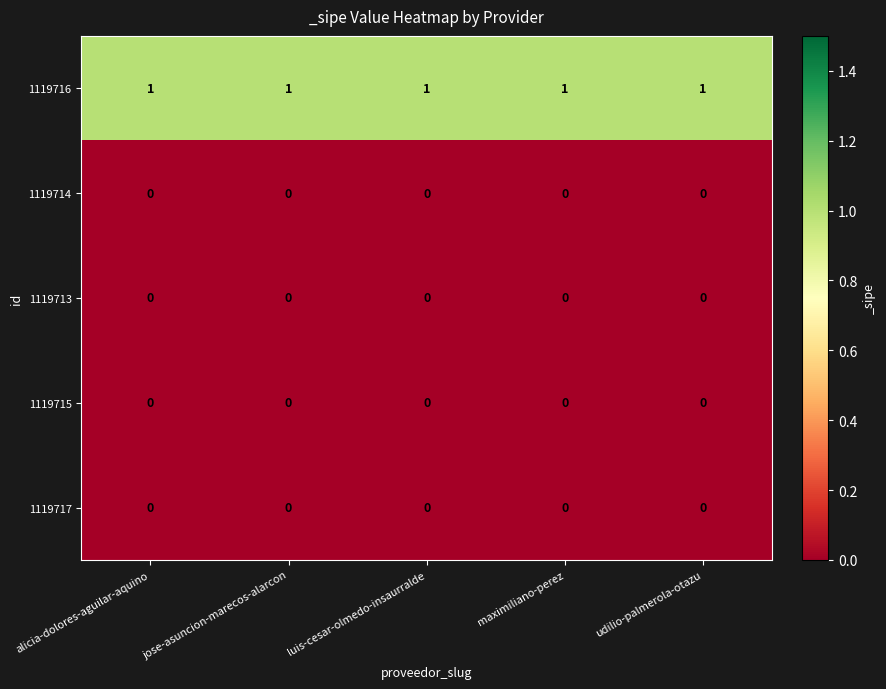

Which series has the largest total across all categories?

1119716